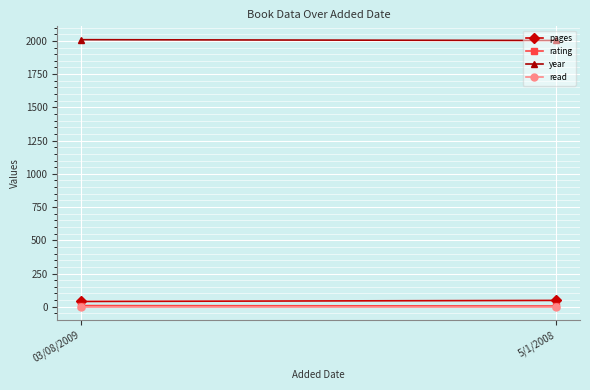

What are all the series names shown in the legend?

pages, rating, year, read